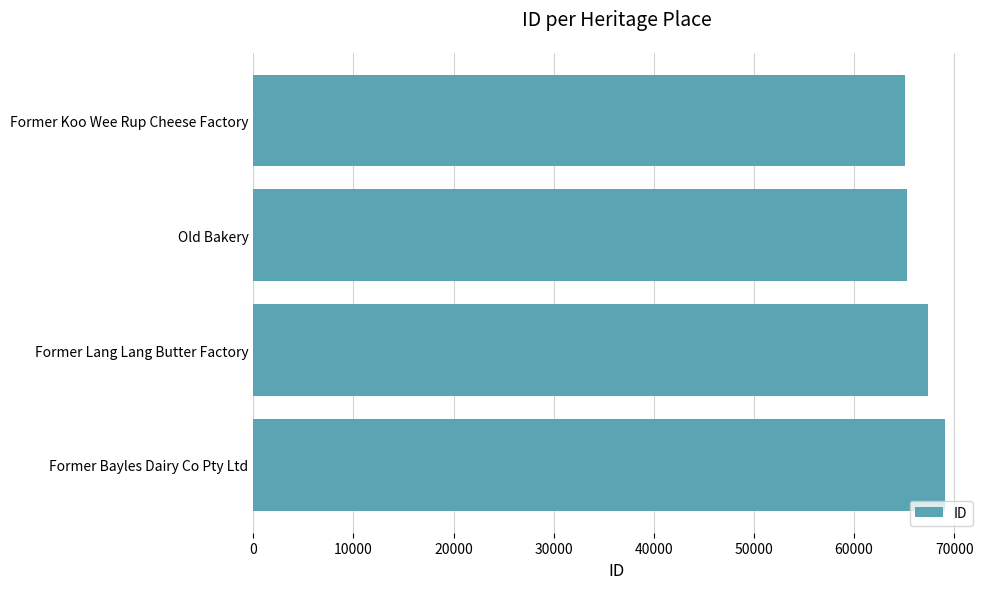

Where is the data nearest to the value 67107?

Former Lang Lang Butter Factory